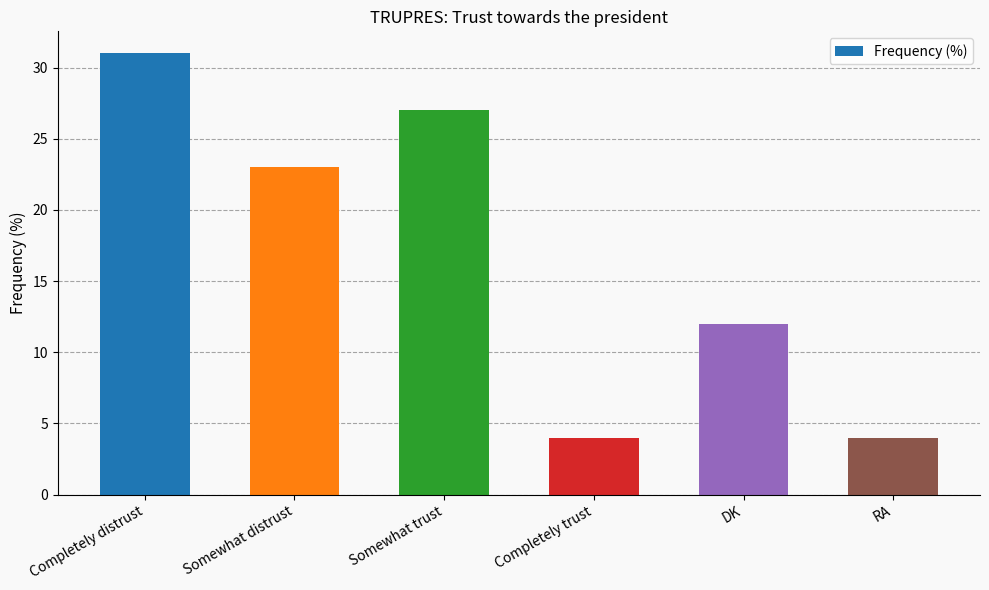

Read the value at RA.

4